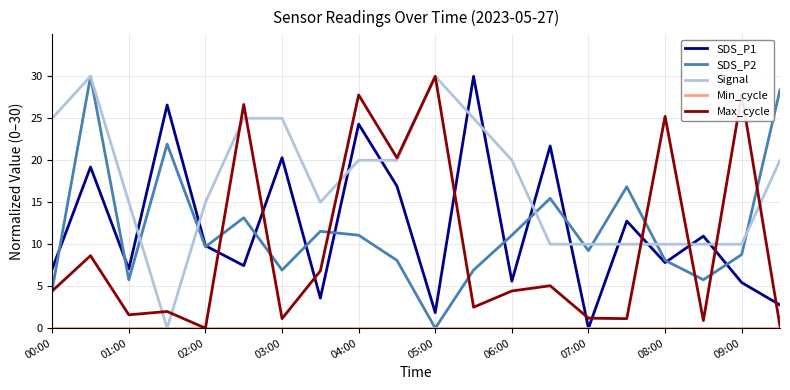

After their last crossing, which series has the higher values: Signal or SDS_P1?

Signal